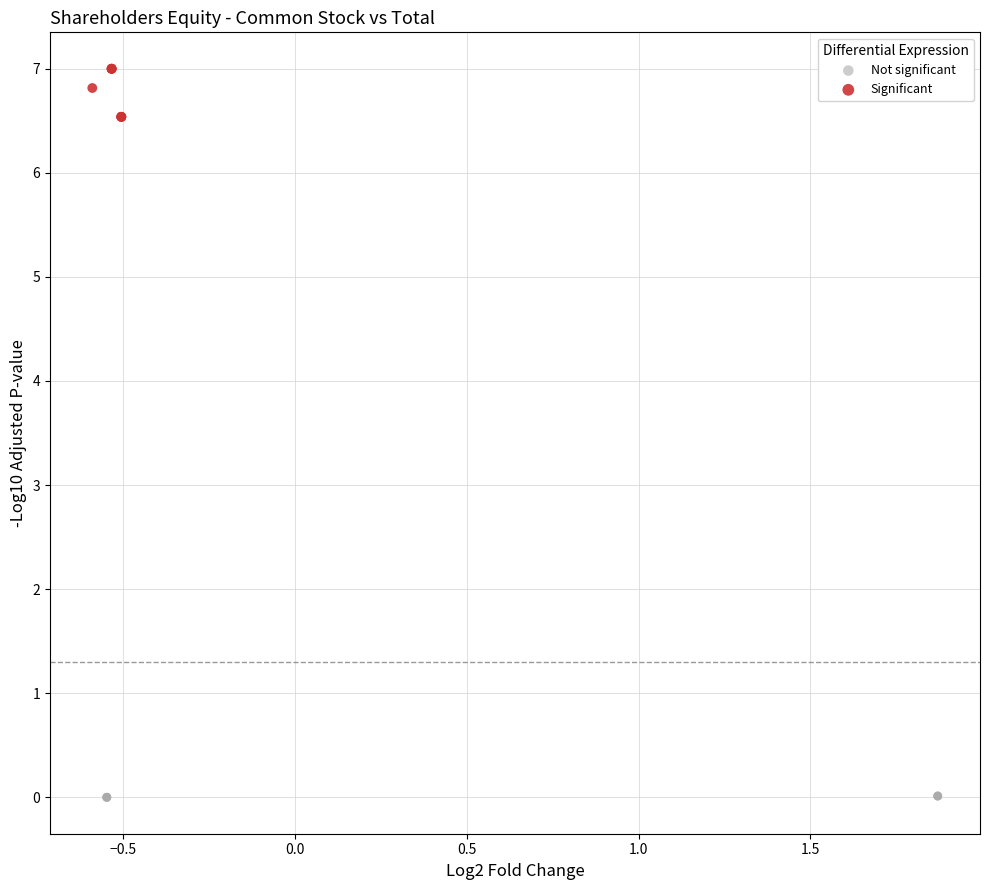

What are all the series names shown in the legend?

Not significant, Significant